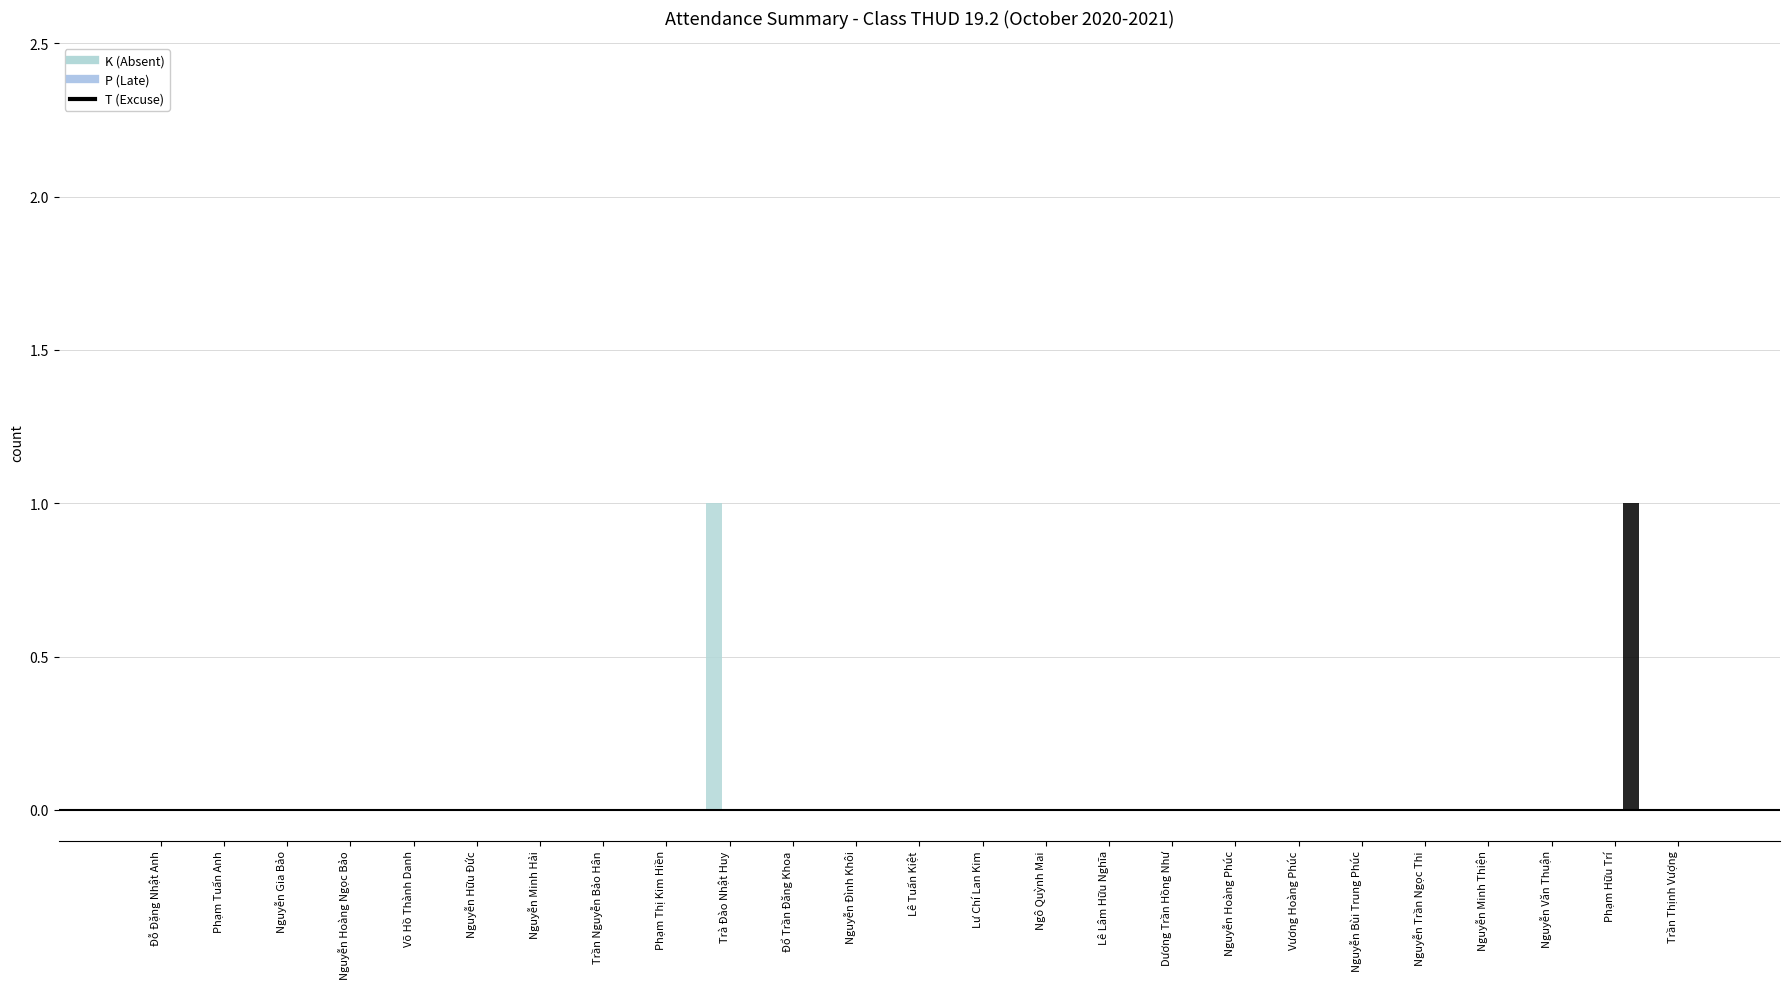

At how many categories does at least one series exceed 0?

2